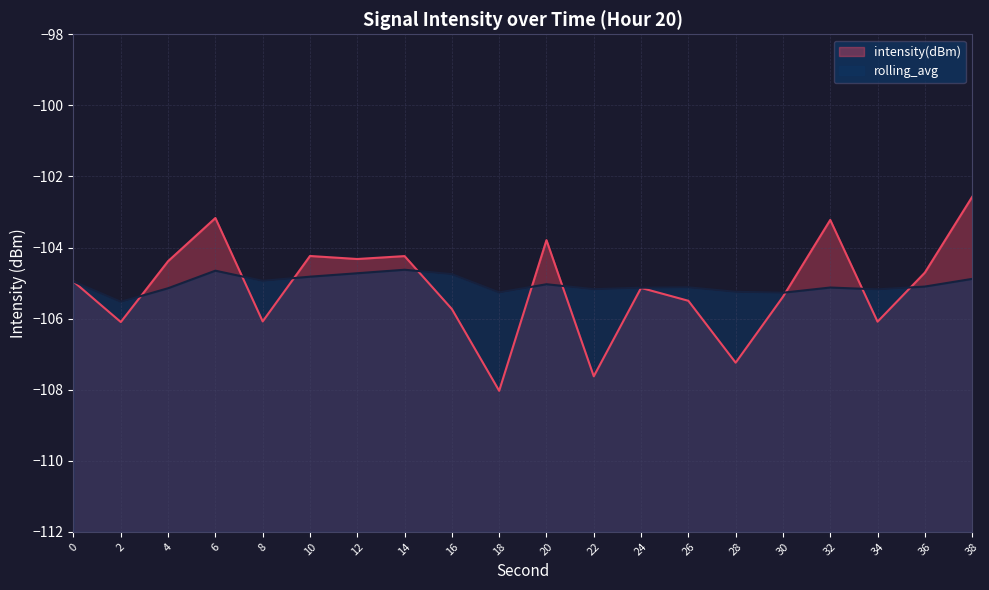

Where is the first local maximum for intensity(dBm)?

6